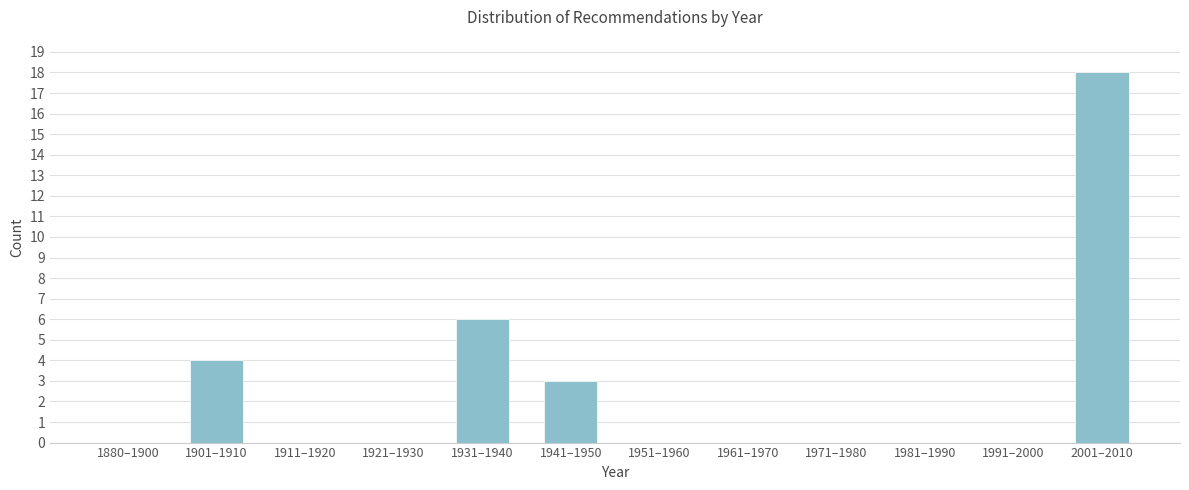

What is the sum of all values?

31